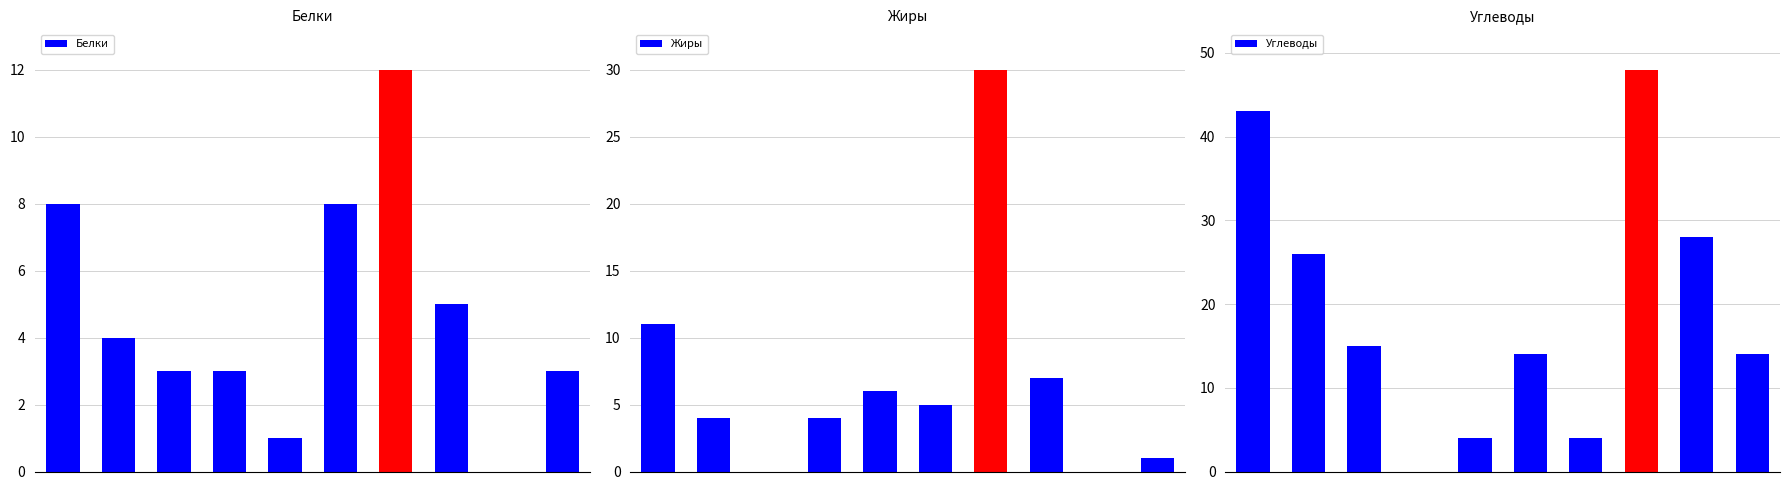

List the labels in order of Углеводы value, largest first.

7, 0, 8, 1, 2, 5, 9, 4, 6, 3